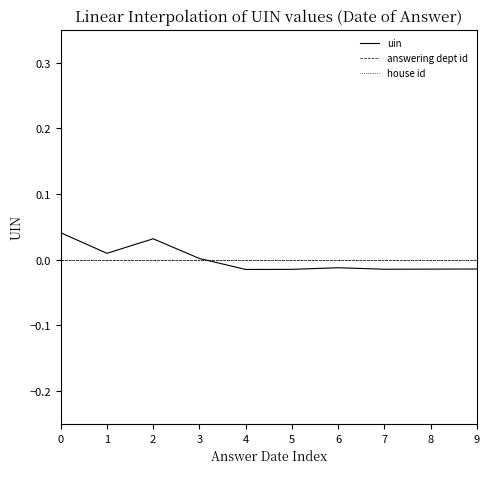

Is it true that uin equals 0.0 at 3?

True